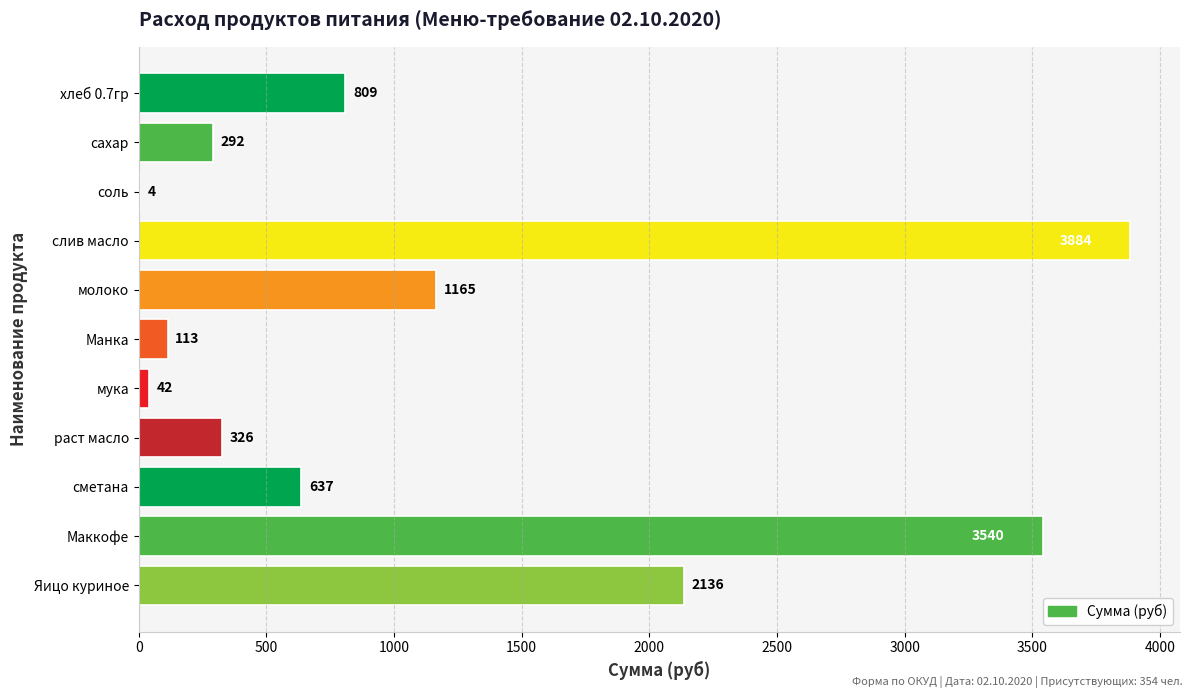

What is the ratio of the value at сметана to the value at сахар?

2.2